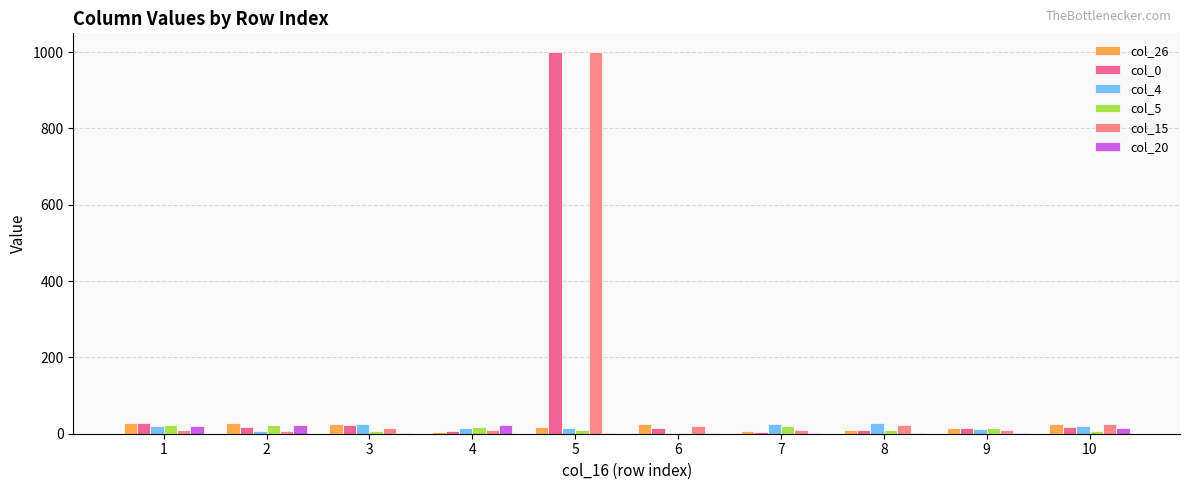

What is the value of the col_26 bar at the 9th from the left?

14